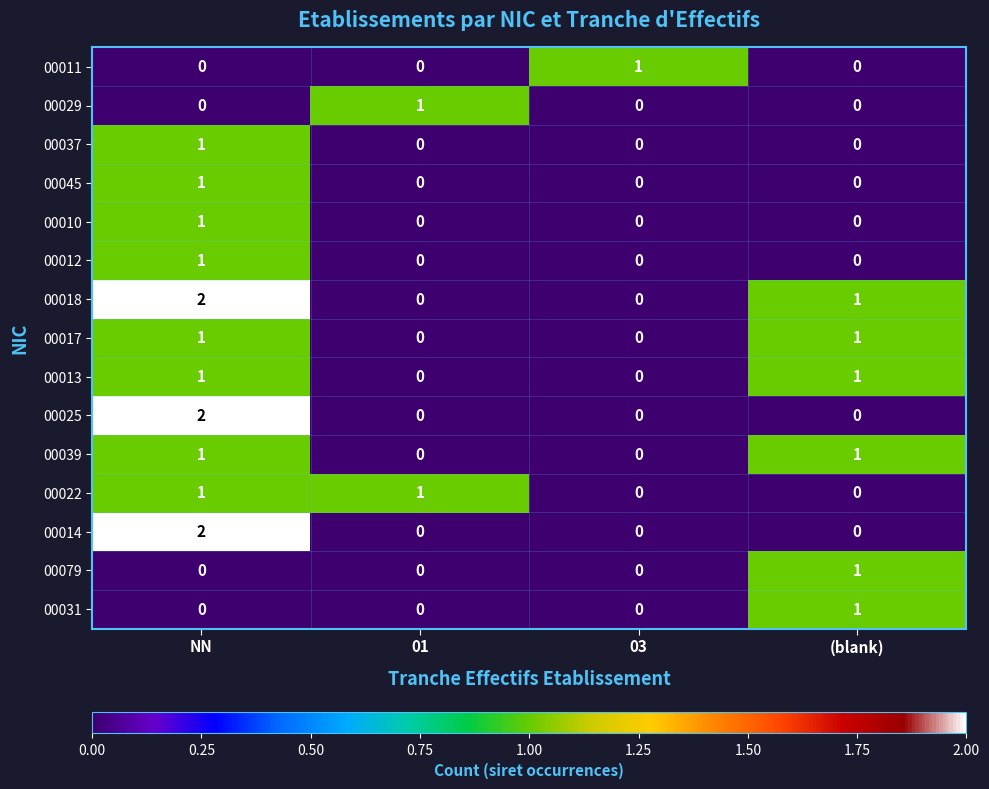

At which category is the sum across all series the highest?

NN